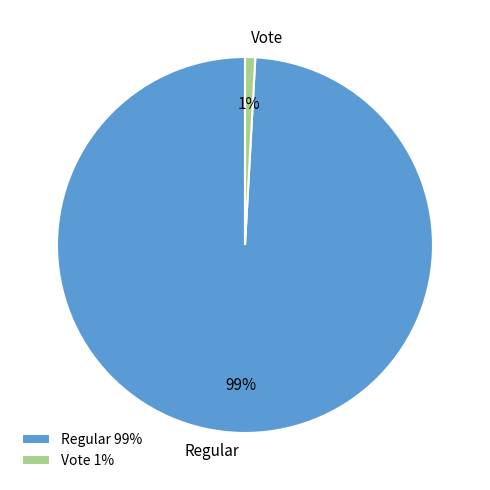

To the nearest percent, what is the difference between the largest and smallest slice percentages?

98%